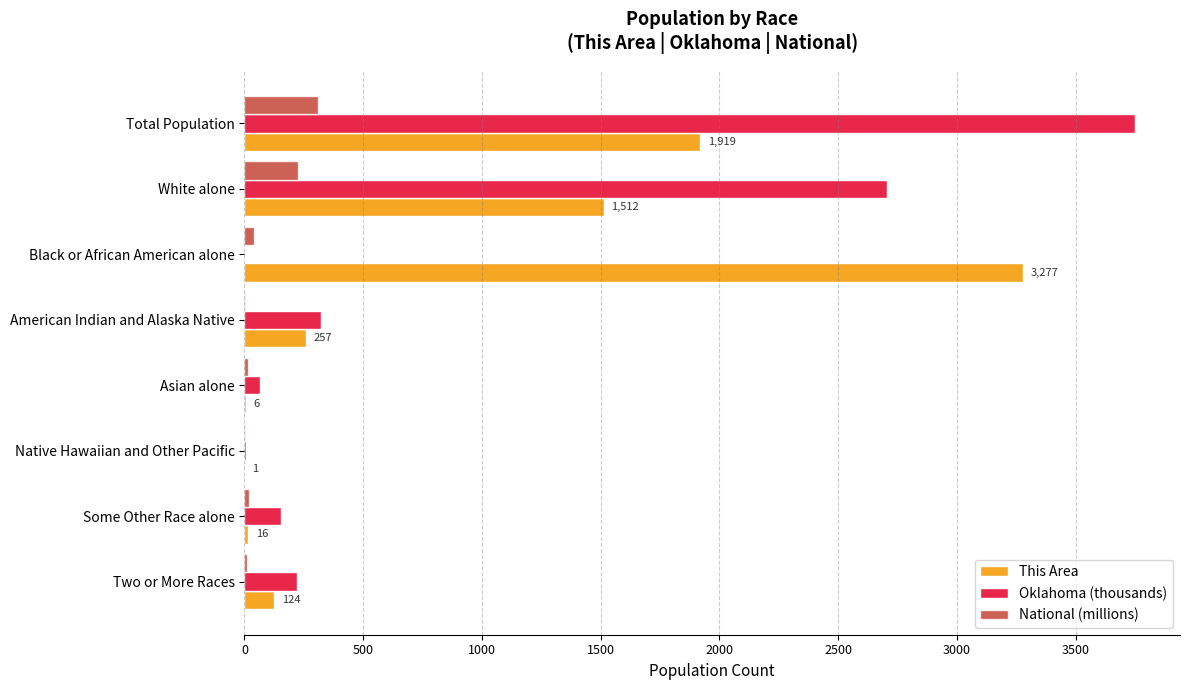

The value of Oklahoma (thousands) at American Indian and Alaska Native is 507.7. True or false?

False